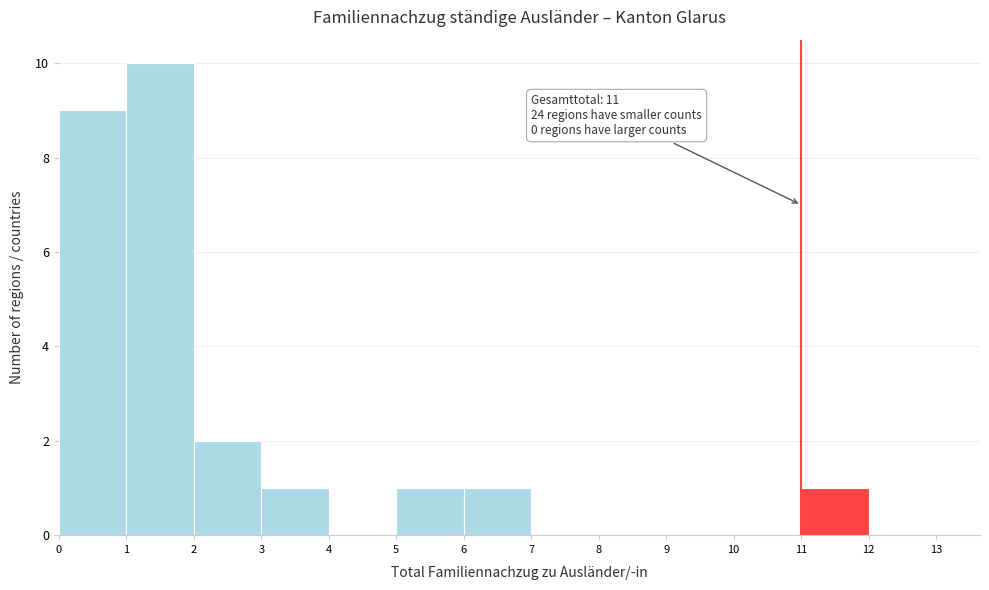

Over which range of the x-axis is the bar tallest?

1 to 2